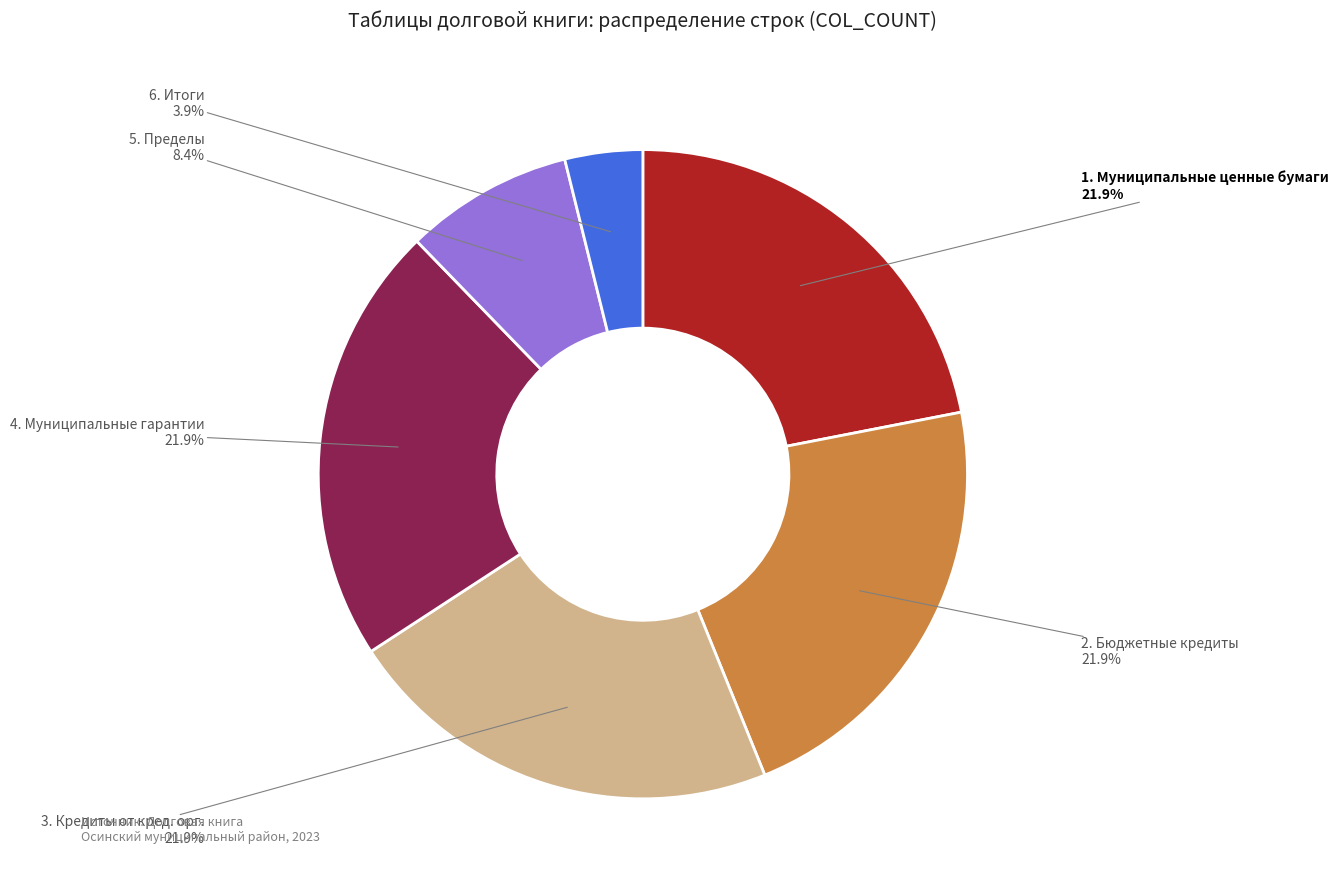

What is the smallest slice in the pie chart?

6. Итоги